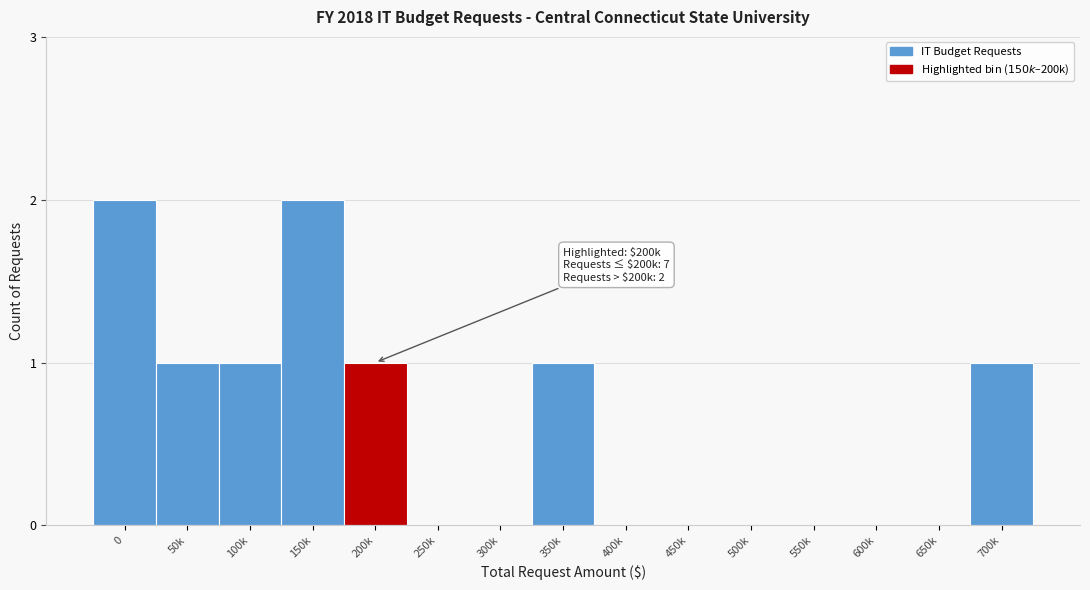

Reading right to left, extract all data points from this chart.

700k=1	650k=0	600k=0	550k=0	500k=0	450k=0	400k=0	350k=1	300k=0	250k=0	200k=1	150k=2	100k=1	50k=1	0=2